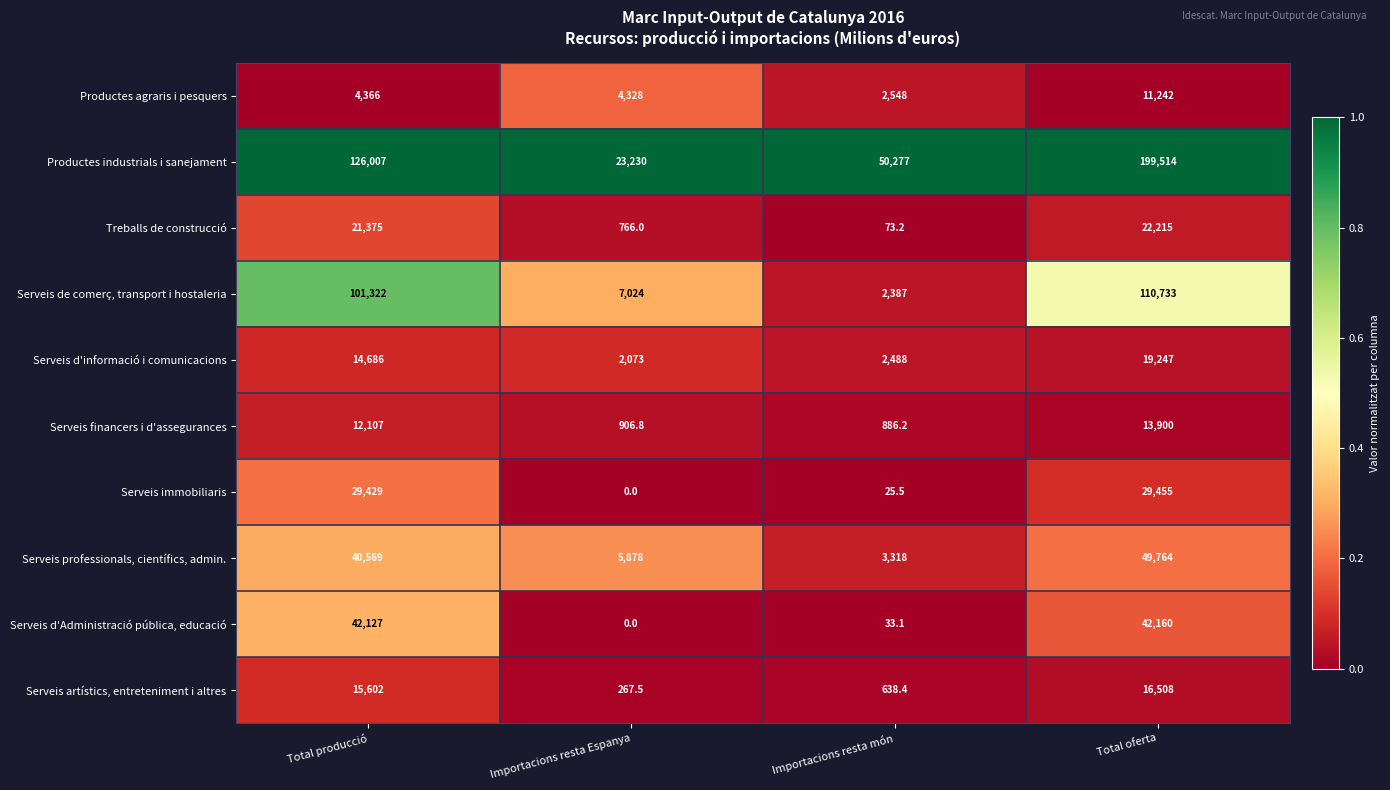

At which category is the sum across all series the highest?

Total oferta